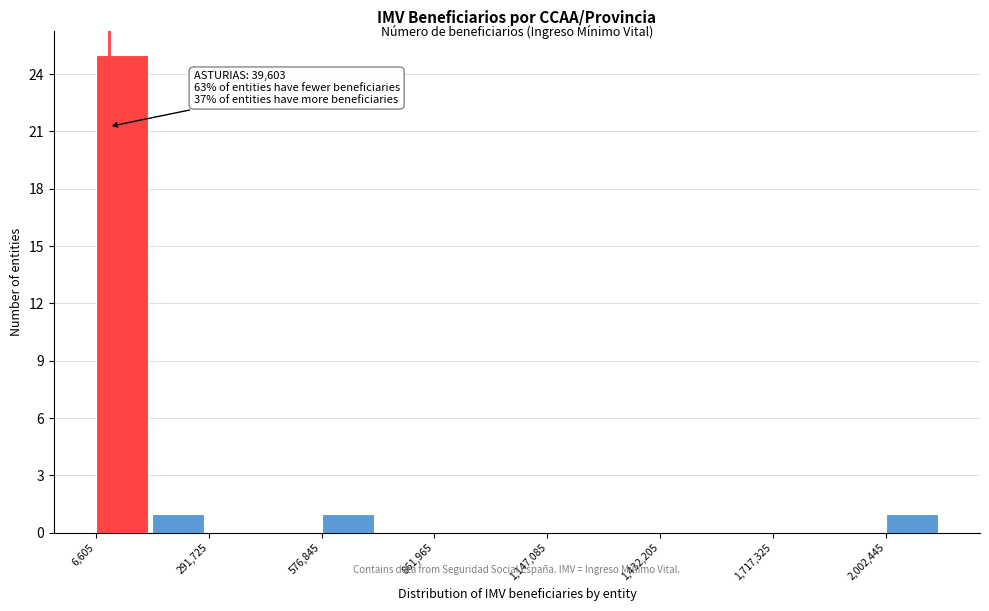

Read against the x-axis, roughly where is the centre of the tallest bar?

50000